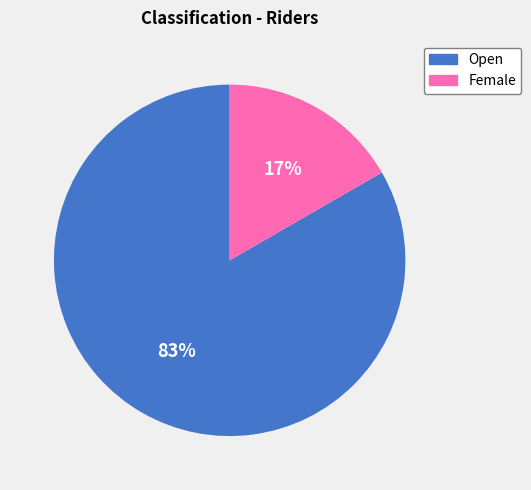

True or false: Open accounts for 88% of the total.

False